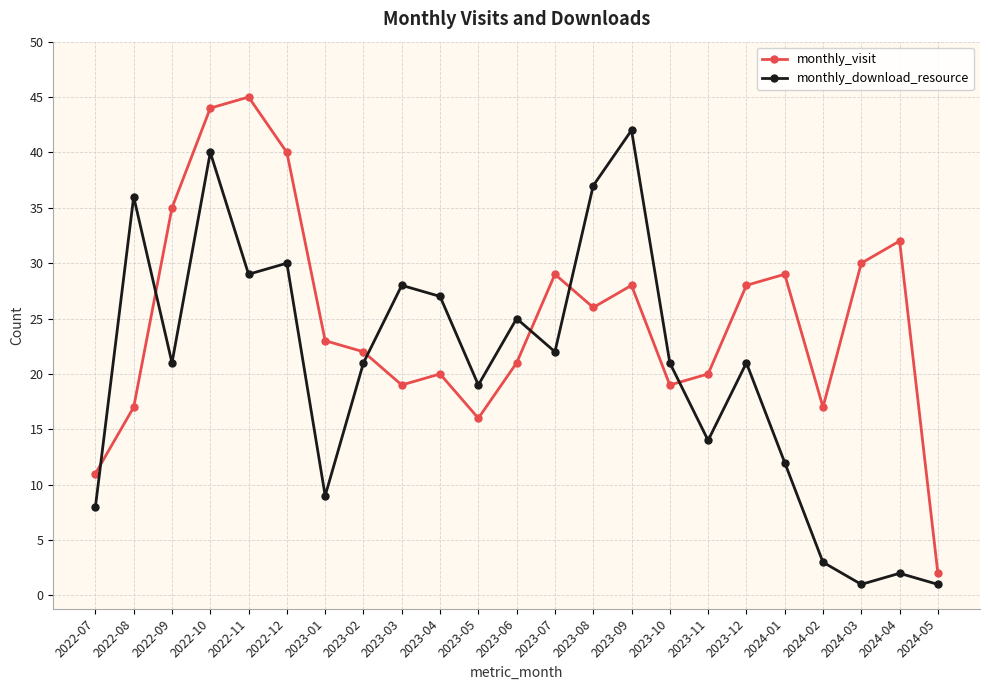

What is the difference between the second highest and minimum values in the monthly_download_resource series?

39